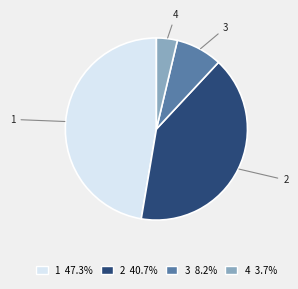

True or false: 3 accounts for 8% of the total.

True